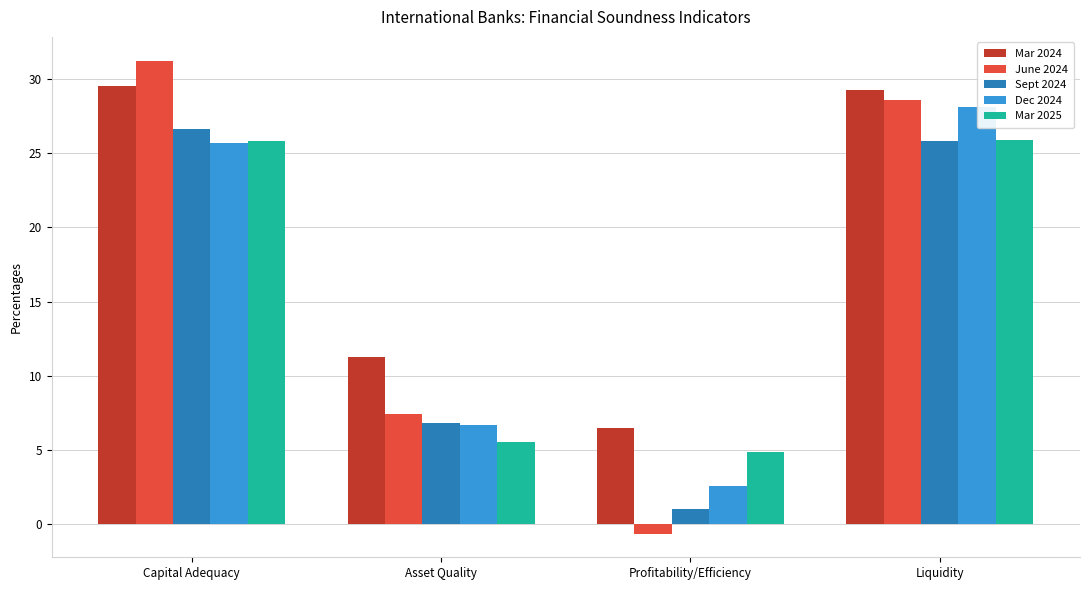

What is the difference between the Mar 2024 values at Asset Quality and Profitability/Efficiency?

4.7